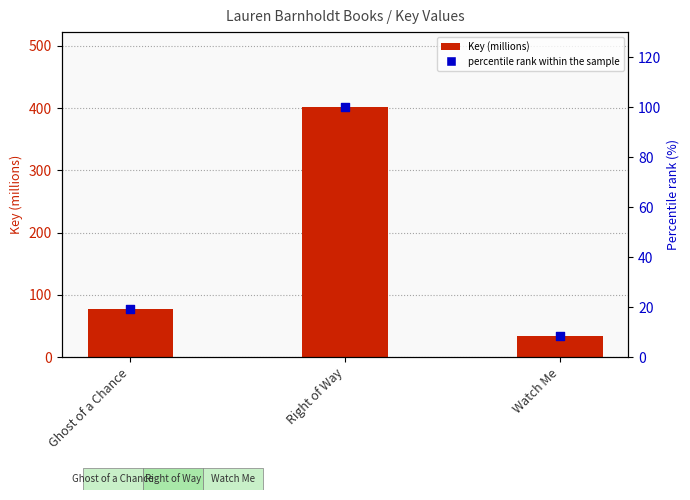

Which series reaches the minimum Y coordinate?

percentile rank within the sample